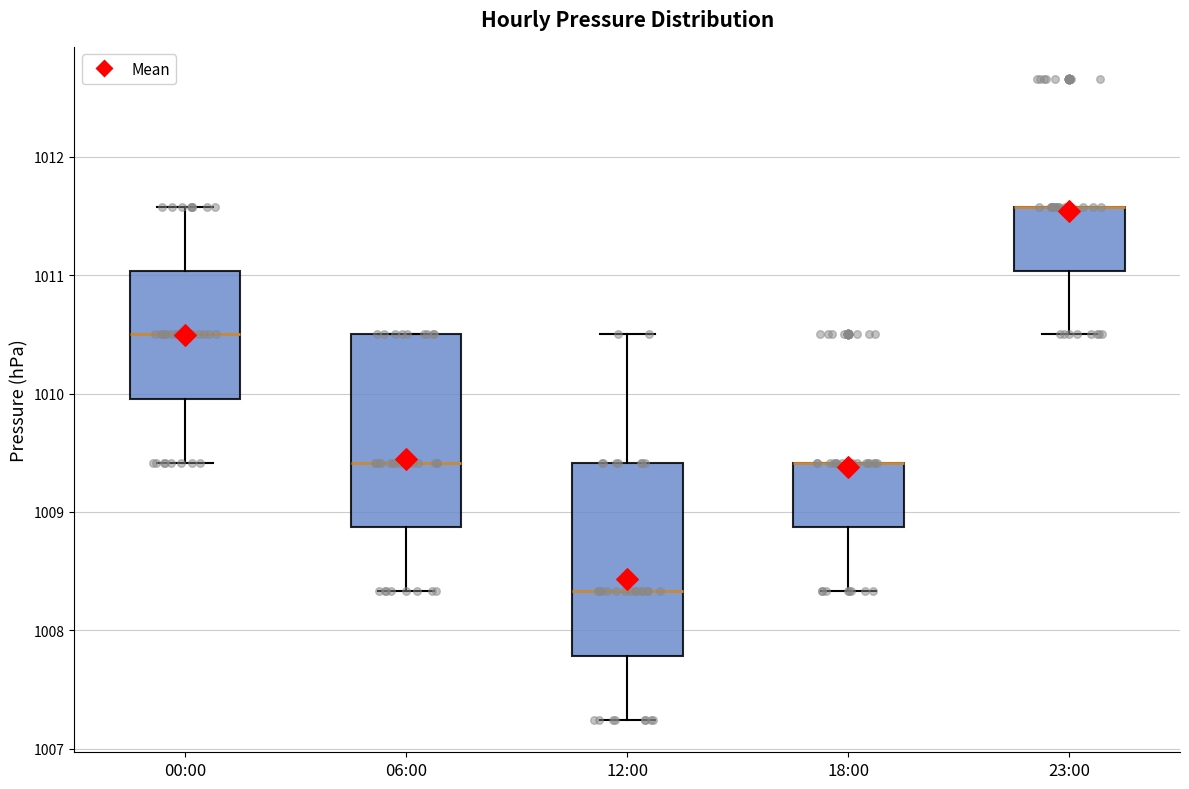

Reading left to right, transcribe this box plot: for each box, give where its median line is, the range the box spans, and where its two whiskers end, as read against the y-axis. The values are not printed on the chart, so give them approximately, as read against the axis.

00:00: median 1010.5, box 1010.0 to 1011.0, whiskers 1009.4 to 1011.6
06:00: median 1009.4, box 1008.9 to 1010.5, whiskers 1008.3 to 1010.5
12:00: median 1008.3, box 1007.8 to 1009.4, whiskers 1007.2 to 1010.5
18:00: median 1009.4 (drawn on the box's upper edge), box 1008.9 to 1009.4, whiskers 1008.3 to 1009.4
23:00: median 1011.6 (drawn on the box's upper edge), box 1011.0 to 1011.6, whiskers 1010.5 to 1011.6